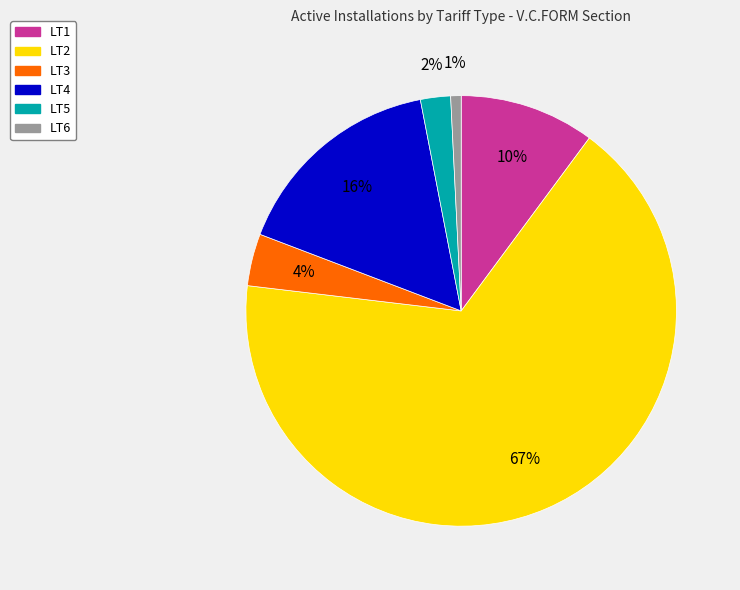

Which has a higher value, LT5 or LT6?

LT5